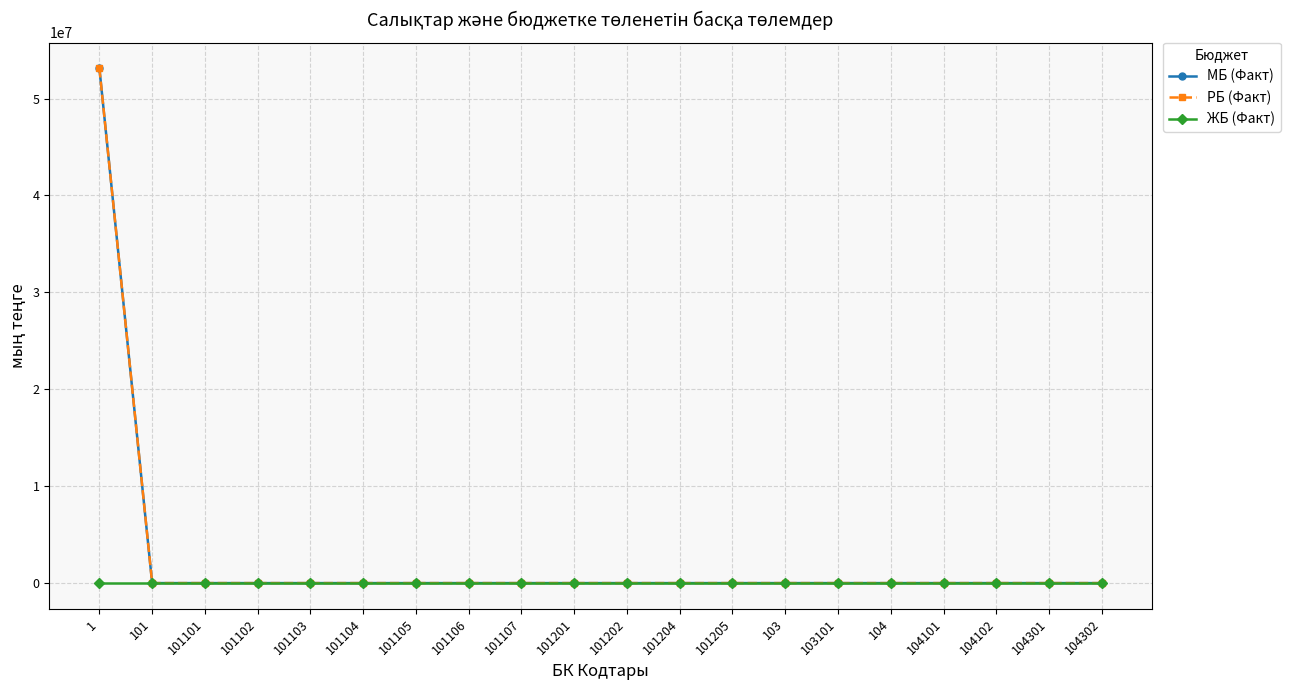

Does the chart display data point markers on the line(s)?

Yes